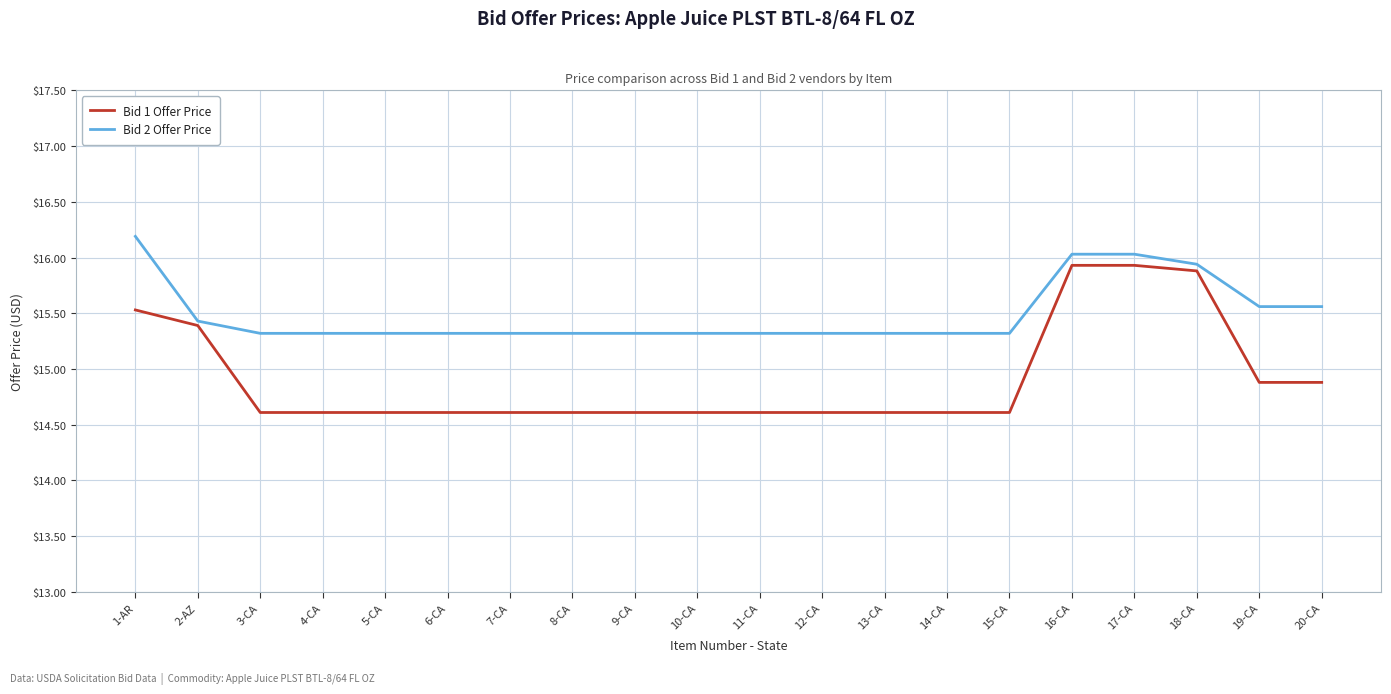

At 4-CA, list the series in order from smallest to largest.

Bid 1 Offer Price, Bid 2 Offer Price